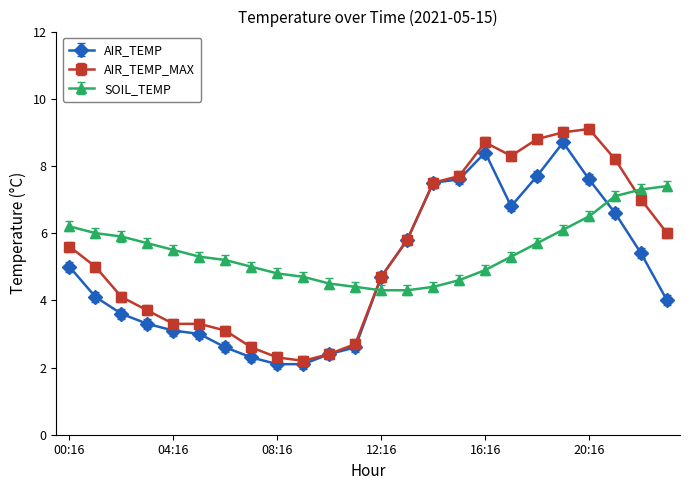

Which series ends up on top after the final intersection of AIR_TEMP and SOIL_TEMP?

SOIL_TEMP